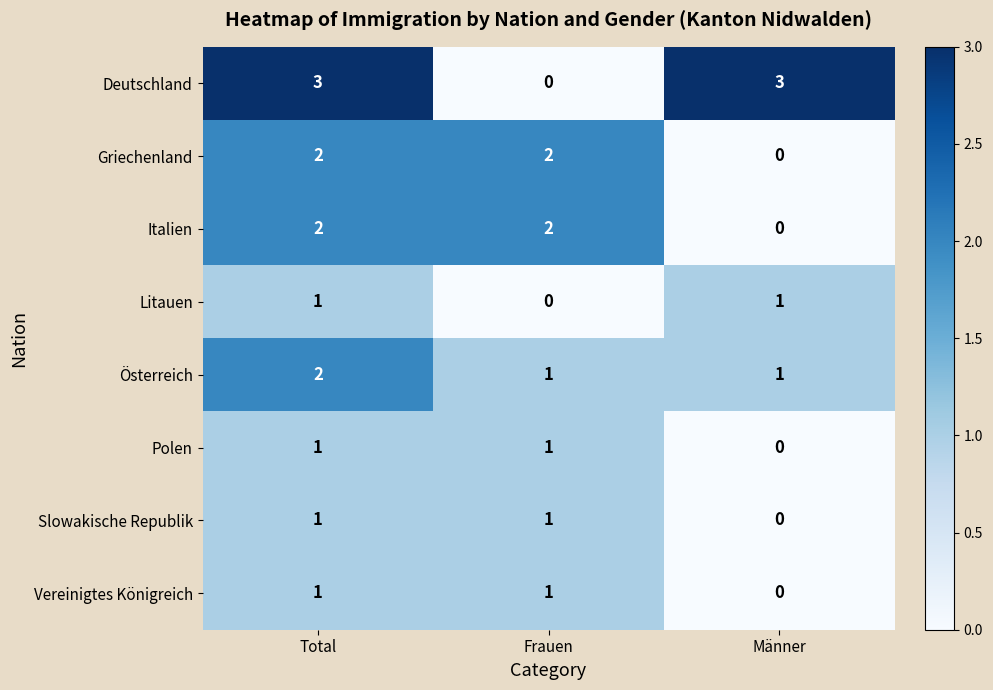

What is the sum of all Österreich values?

4